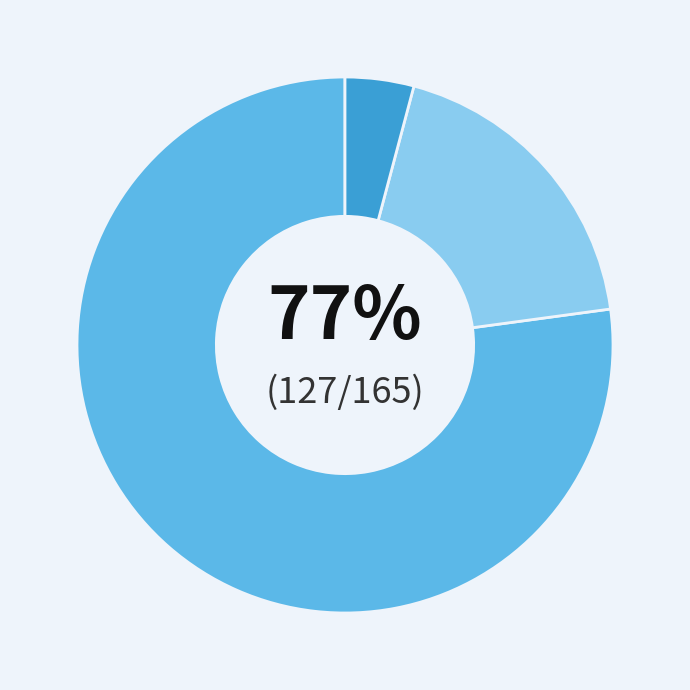

To the nearest percent, what is the average slice percentage?

33%